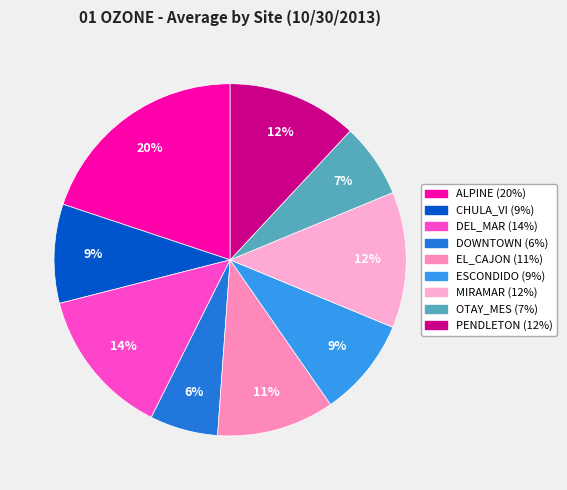

Combined, do CHULA_VI and PENDLETON account for over 50%?

No